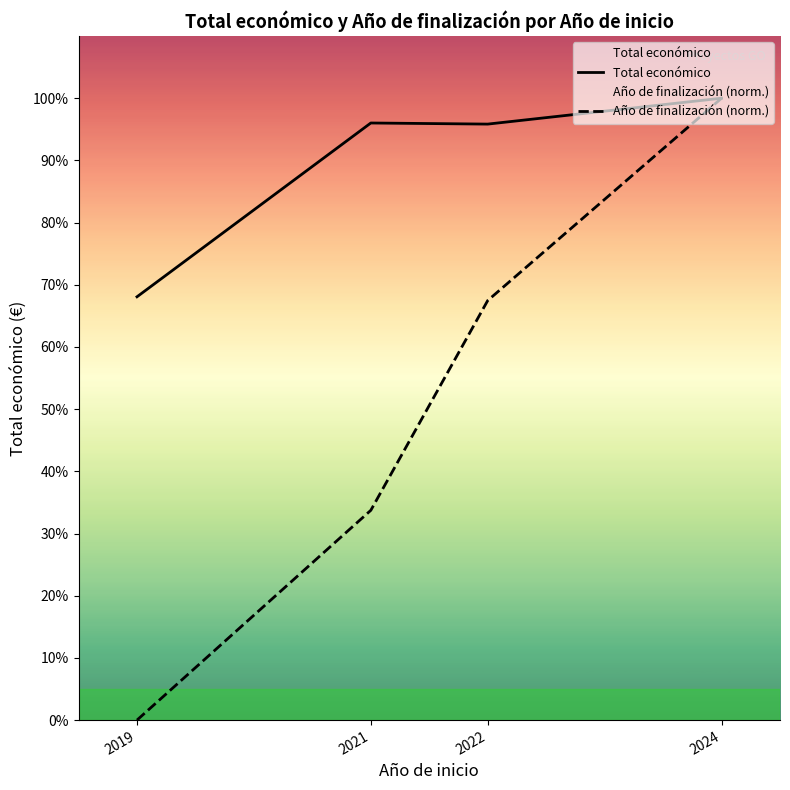

Which series changed the most between 2021 and 2022?

Año de finalización (norm.)